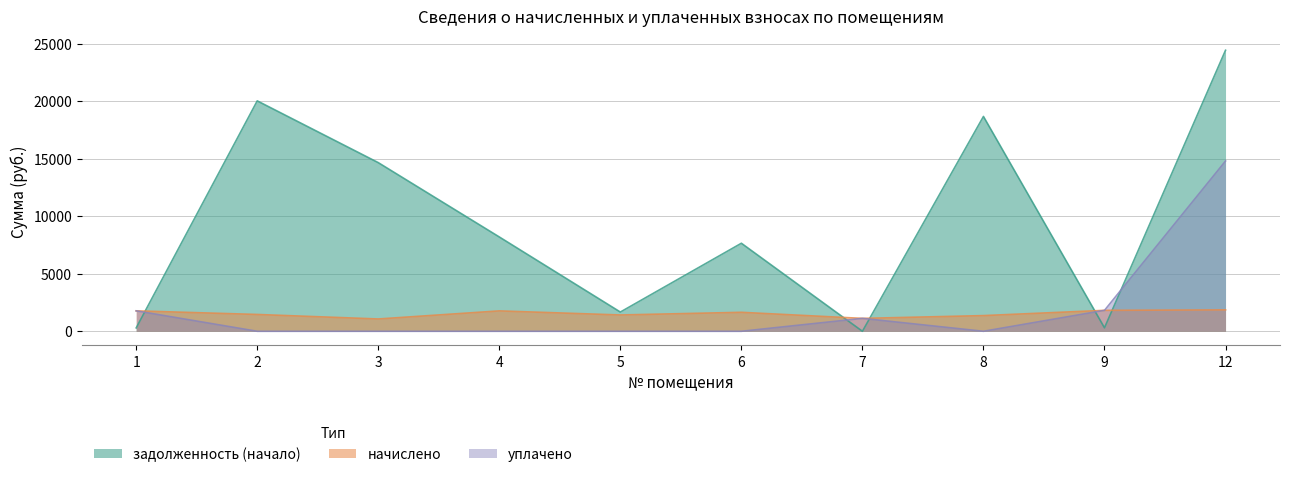

Which has a higher value, 8 or 4?

8